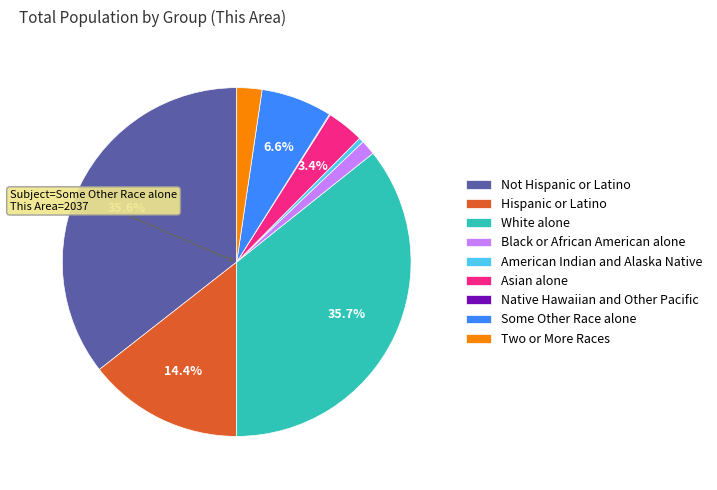

Is there any slice that represents more than half of the pie?

No